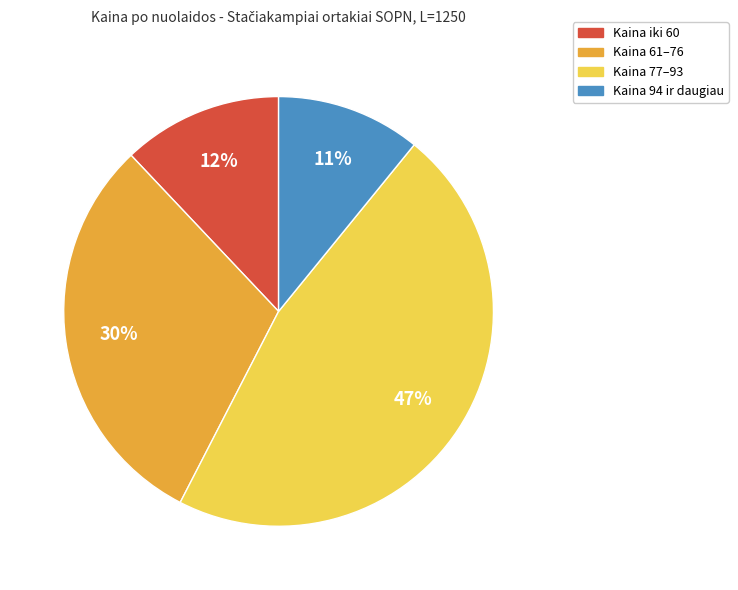

To the nearest percent, what percentage of the pie is Kaina 94 ir daugiau?

11%